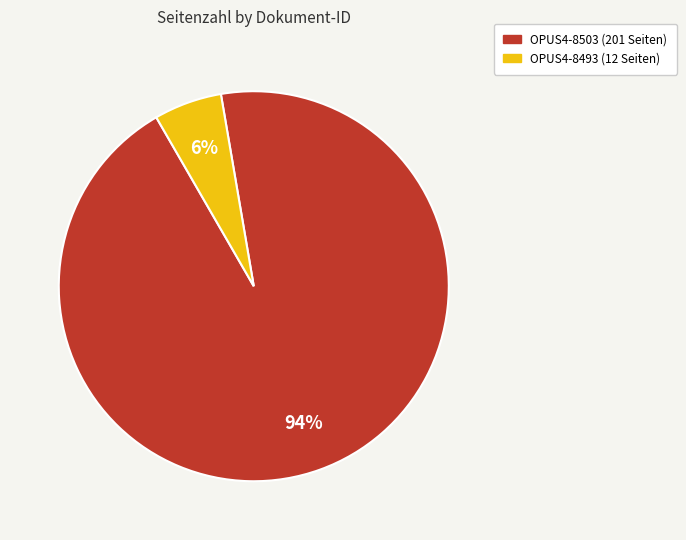

To the nearest percent, what is the combined percentage of OPUS4-8503 and OPUS4-8493?

100%